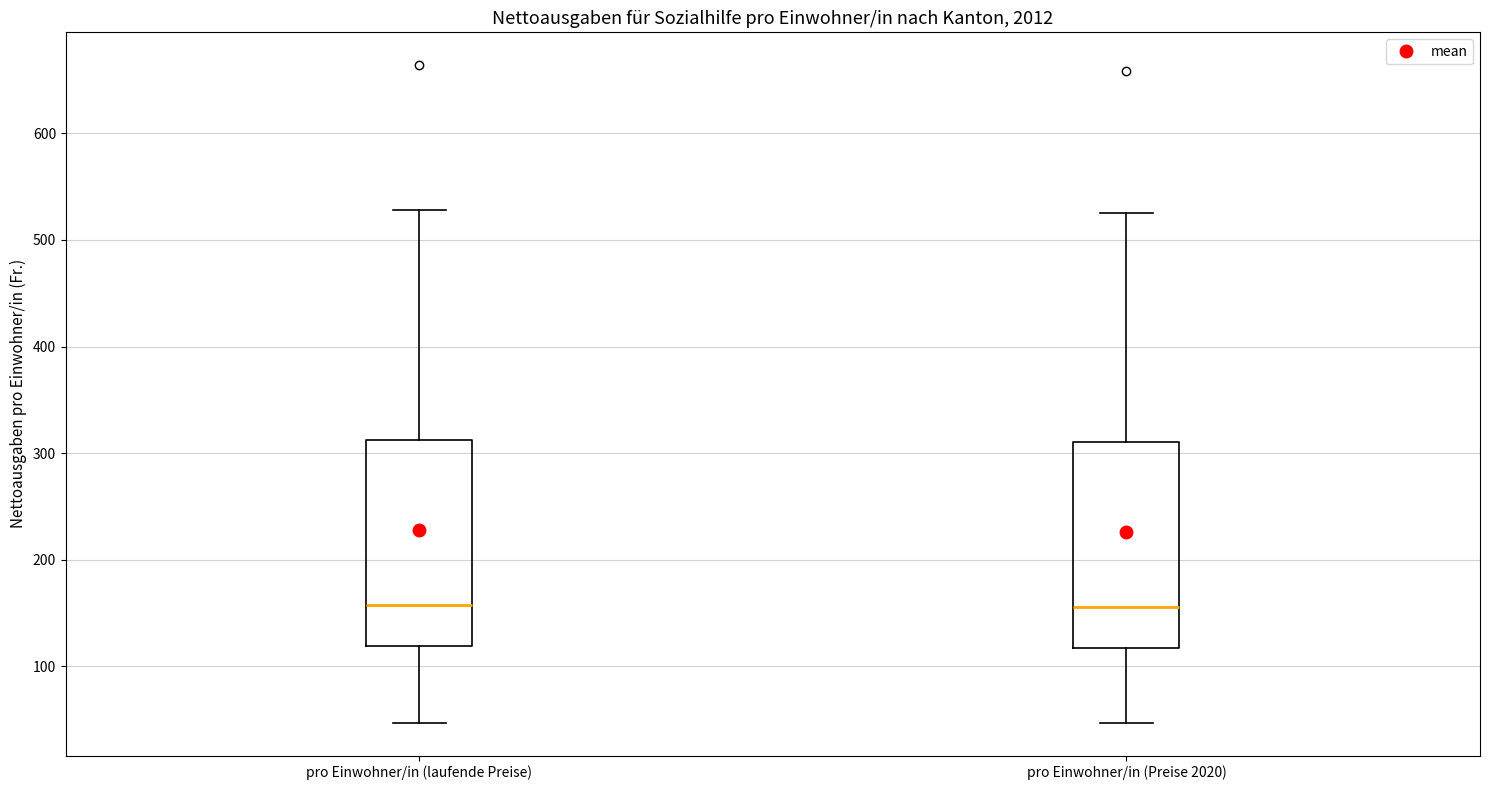

Where does the median line of the box for pro Einwohner/in (laufende Preise) sit on the y-axis? The values are not printed on the chart, so give them approximately, as read against the axis.

160